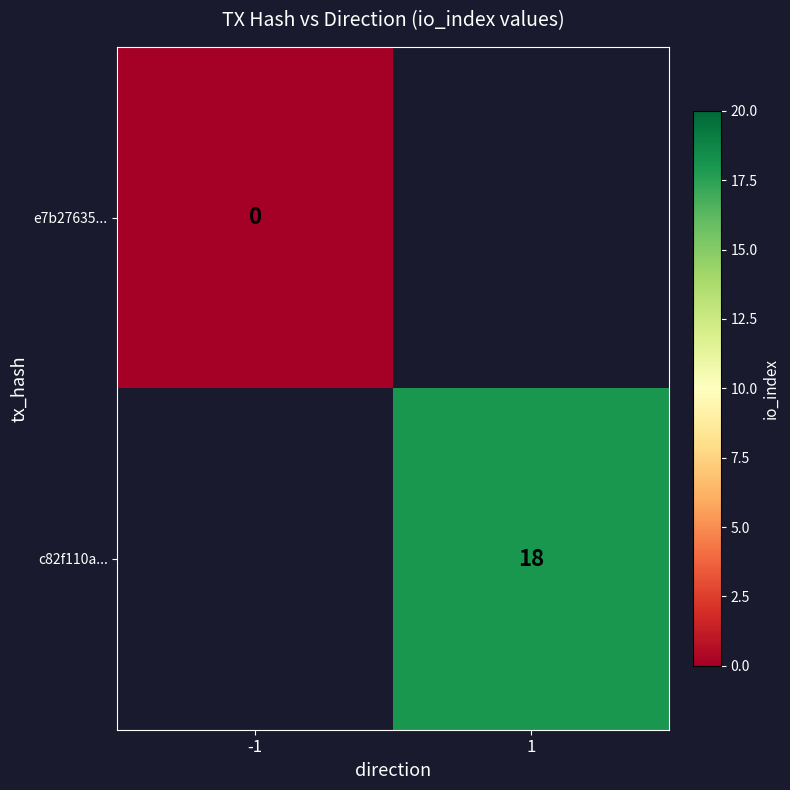

Between -1 and 1, which is larger?

1